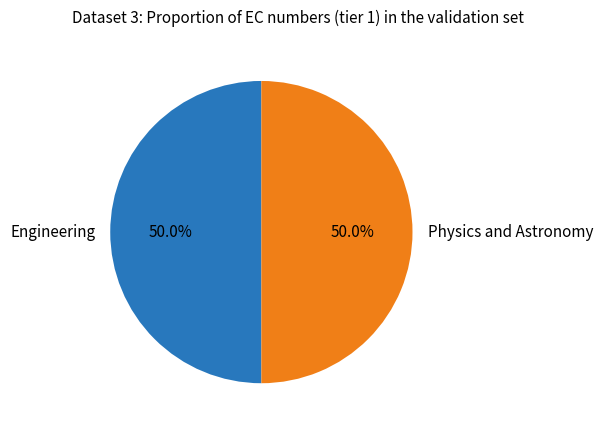

Is it true that Engineering is 50% of the pie?

True